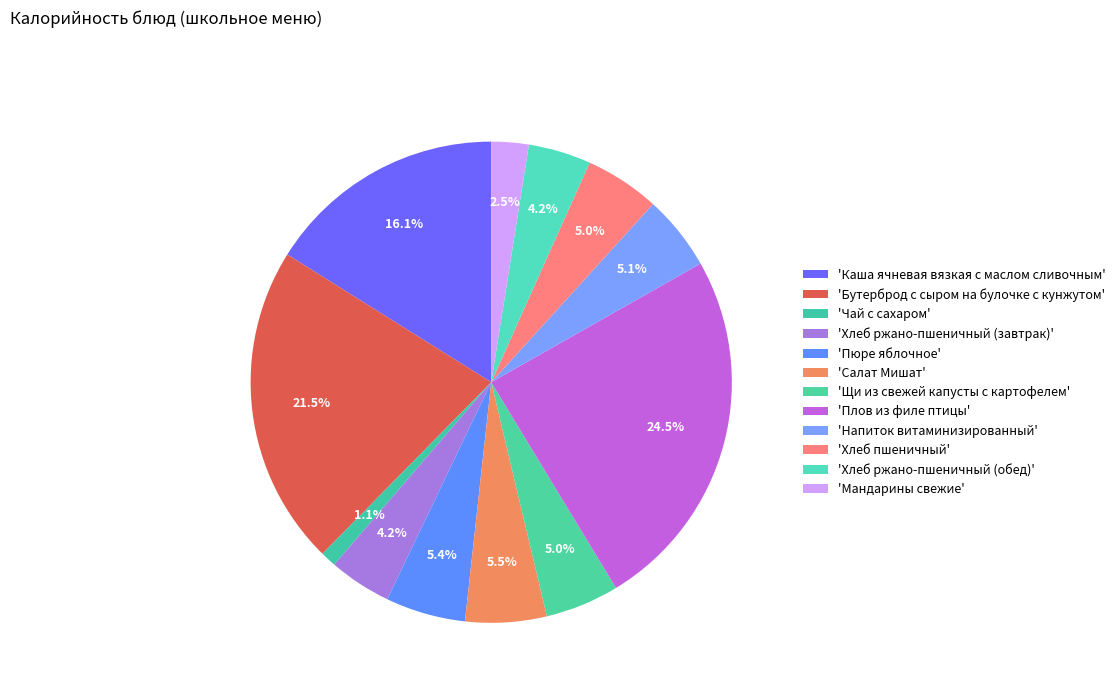

Rank the categories by value from lowest to highest.

Чай с сахаром, Мандарины свежие, Хлеб ржано-пшеничный (завтрак), Хлеб ржано-пшеничный (обед), Щи из свежей капусты с картофелем, Хлеб пшеничный, Напиток витаминизированный, Пюре яблочное, Салат Мишат, Каша ячневая вязкая с маслом сливочным, Бутерброд с сыром на булочке с кунжутом, Плов из филе птицы